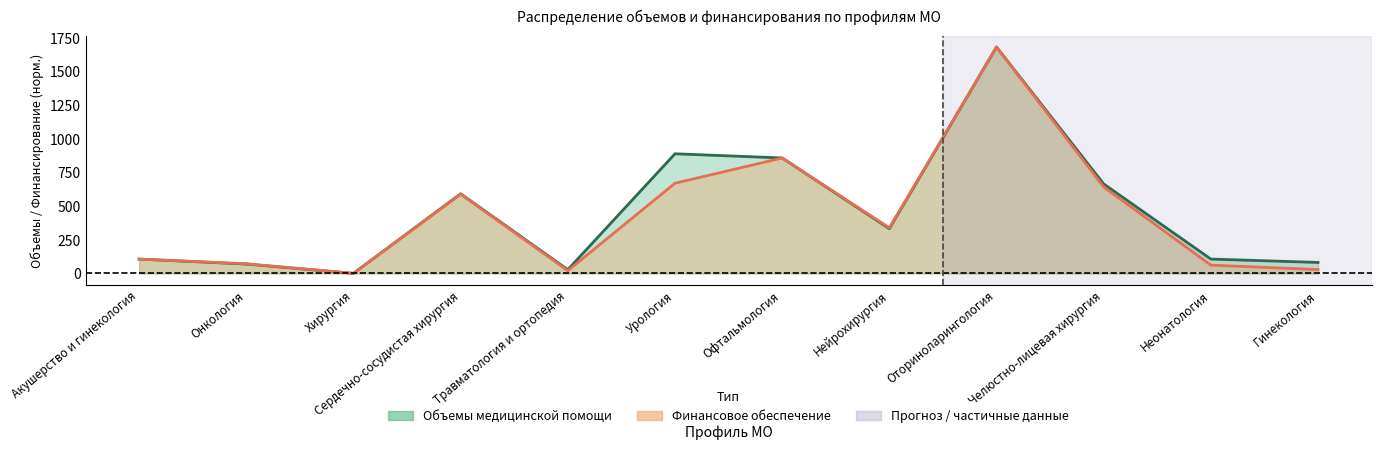

At which category is the sum across all series the highest?

Оториноларингология